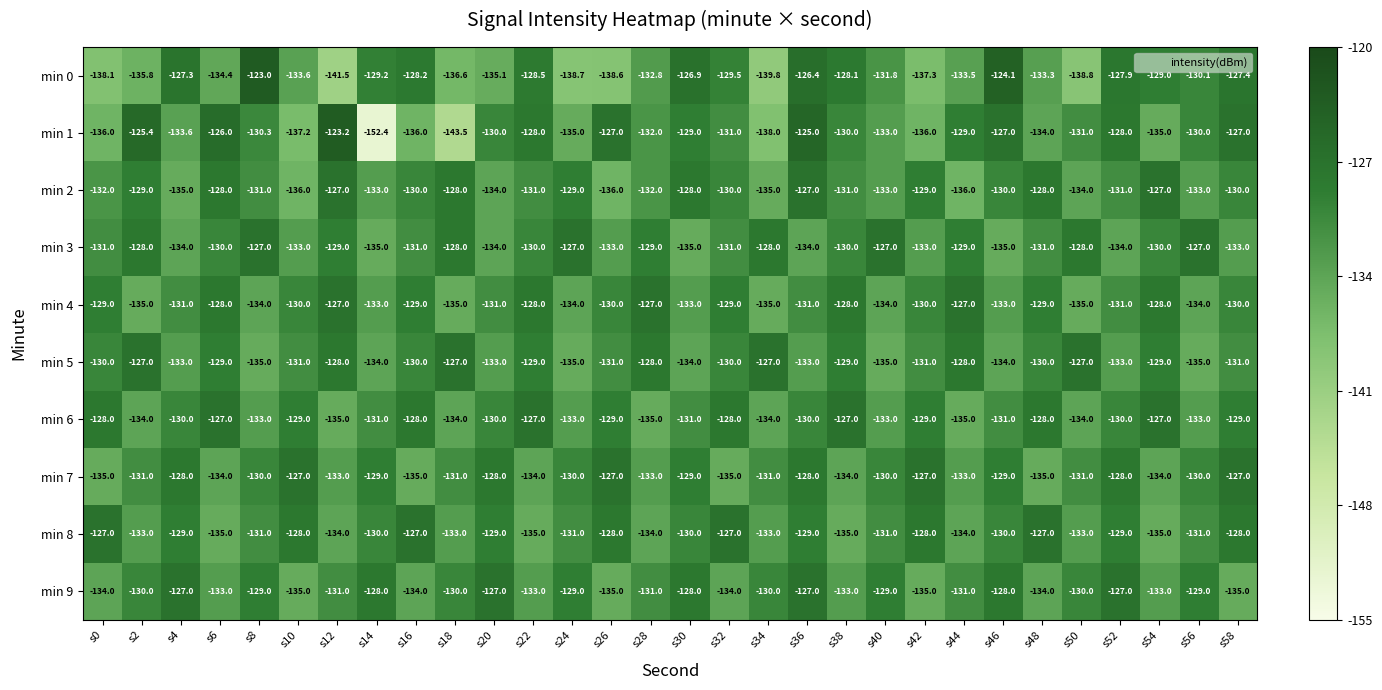

What is the total value across all series at s30?

-1303.9